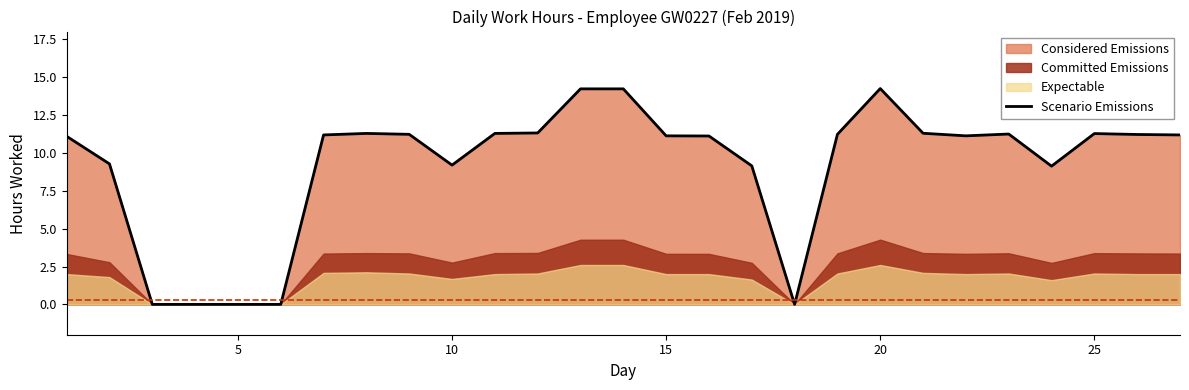

How many lines are shown in the chart?

1